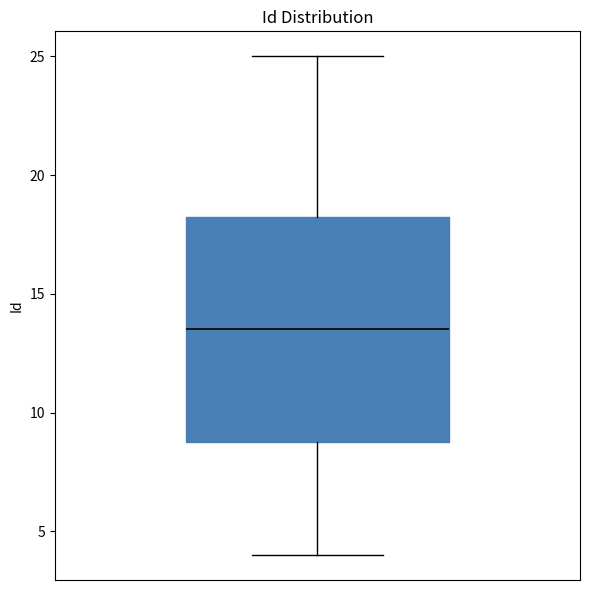

Read this box plot against the y-axis: the position of the median line, the range covered by the box, and the ends of both whiskers. The values are not printed on the chart, so give them approximately, as read against the axis.

median 13.5, box 9.0 to 18.5, whiskers 4.0 to 25.0